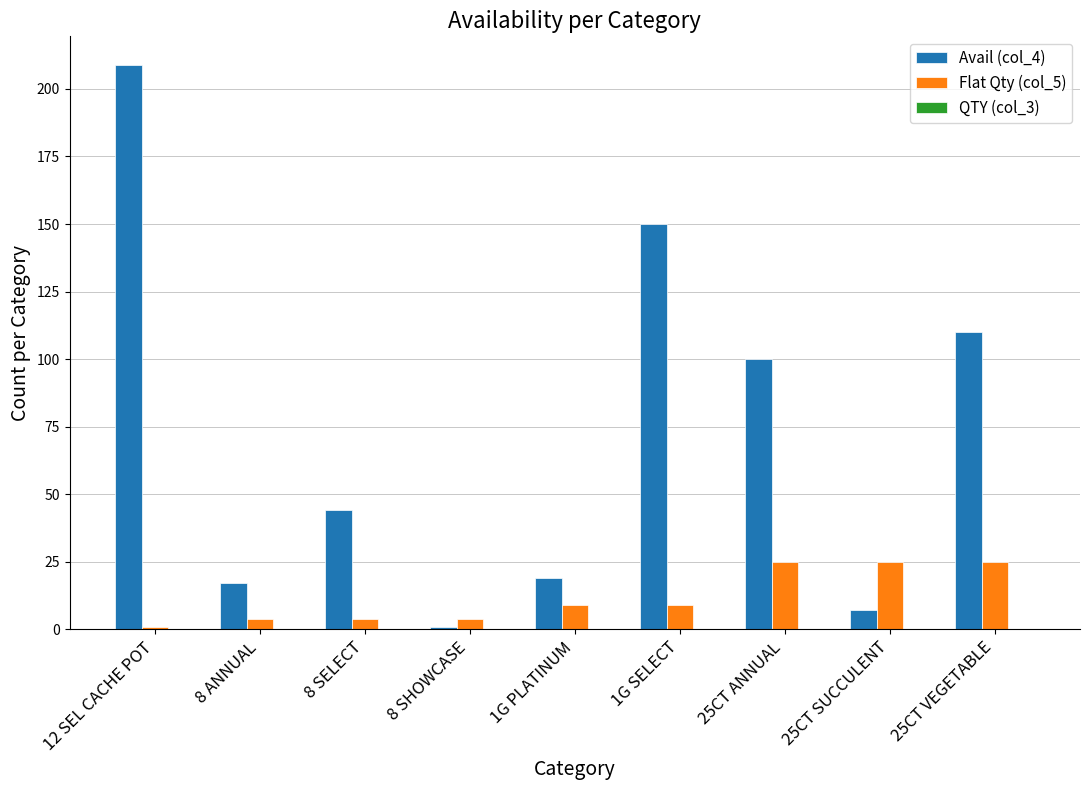

Between 1G PLATINUM and 1G SELECT, which series saw the biggest shift?

Avail (col_4)